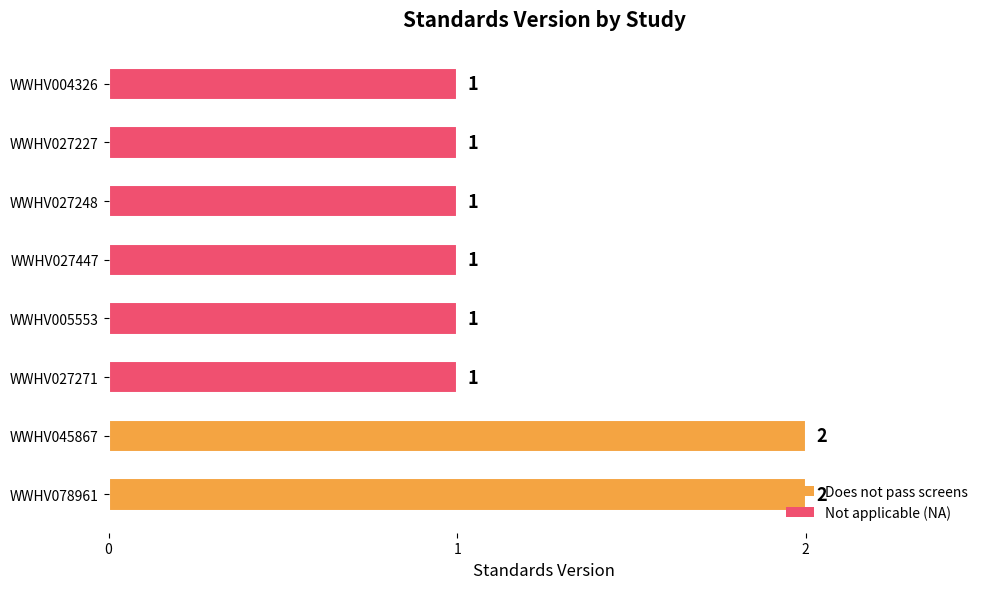

How many bars are there in total?

8